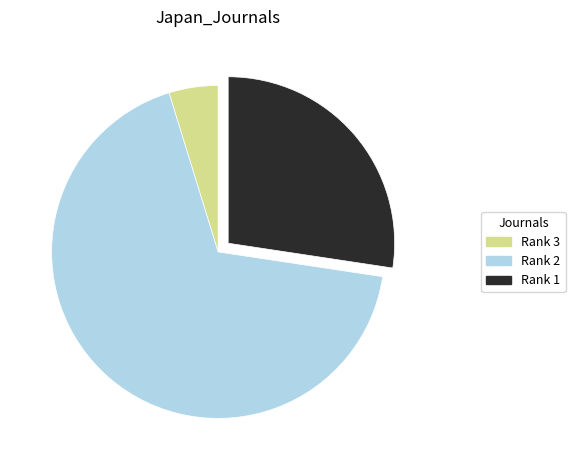

Between Rank 3 and Rank 2, which is larger?

Rank 2